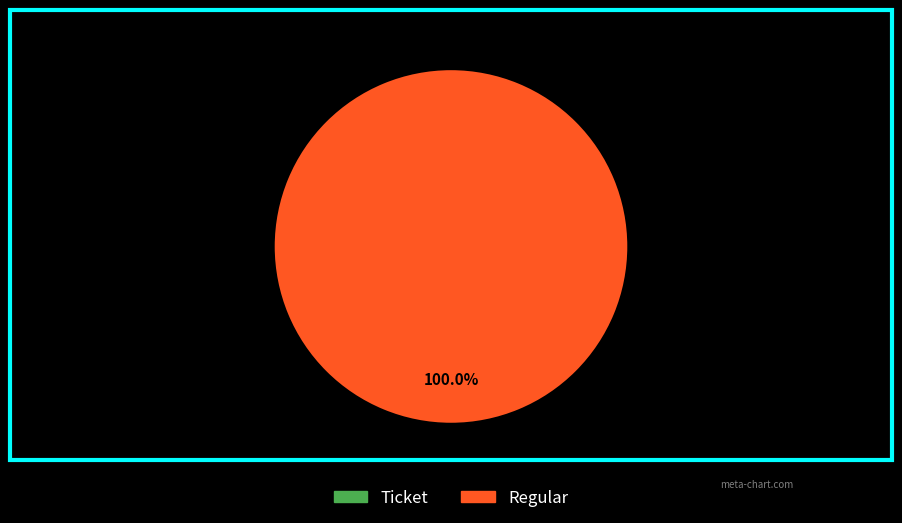

To the nearest percent, what is the difference between the Ticket and Regular slice percentages?

100%